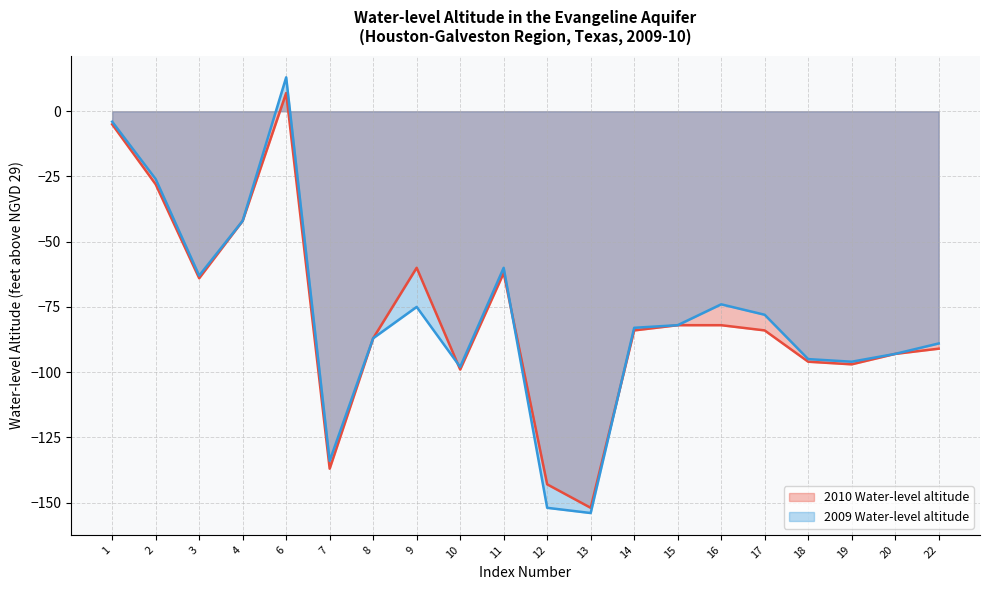

Where do 2010 Water-level altitude and 2009 Water-level altitude first cross each other?

9 and 10